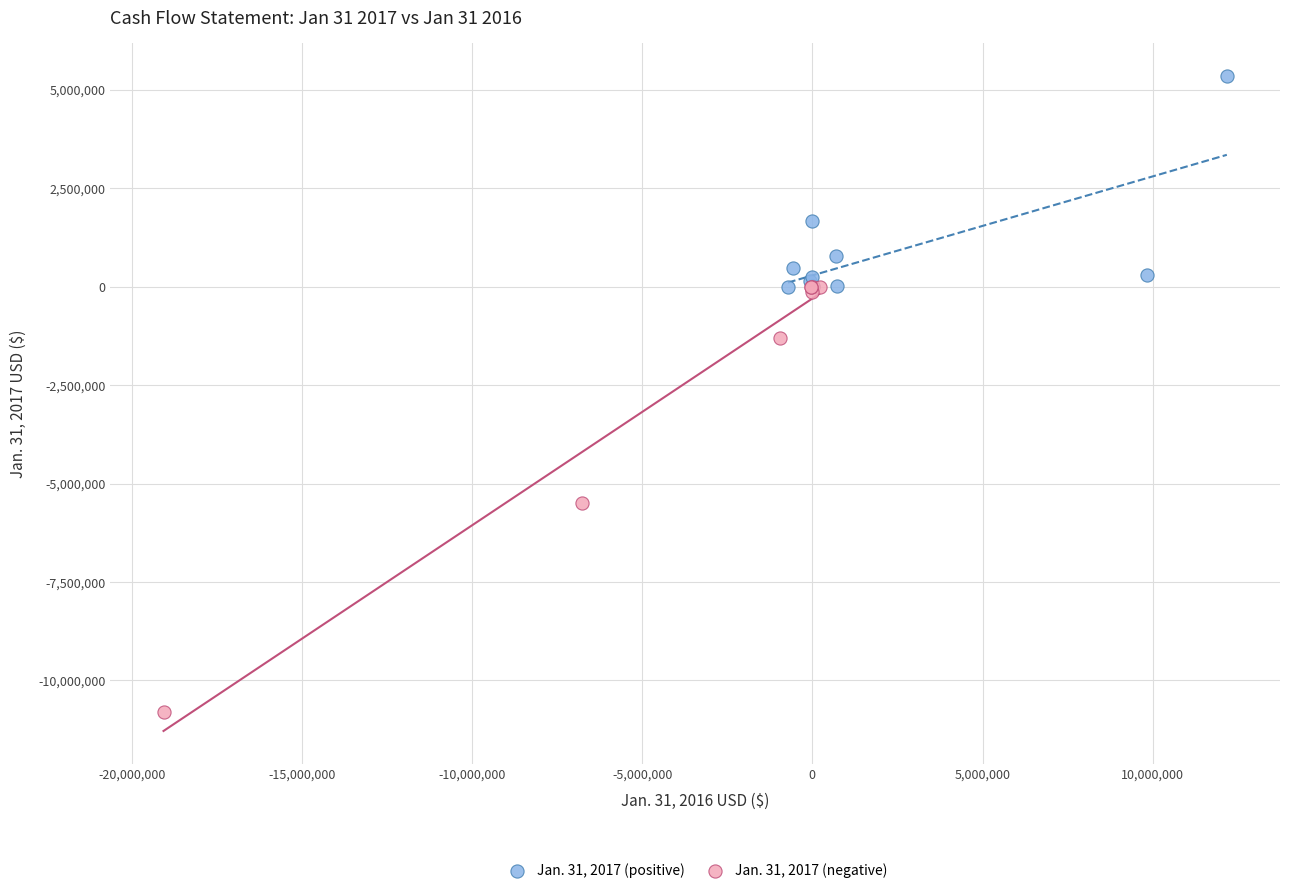

Which series reaches the maximum Y coordinate?

Jan. 31, 2017 (positive)